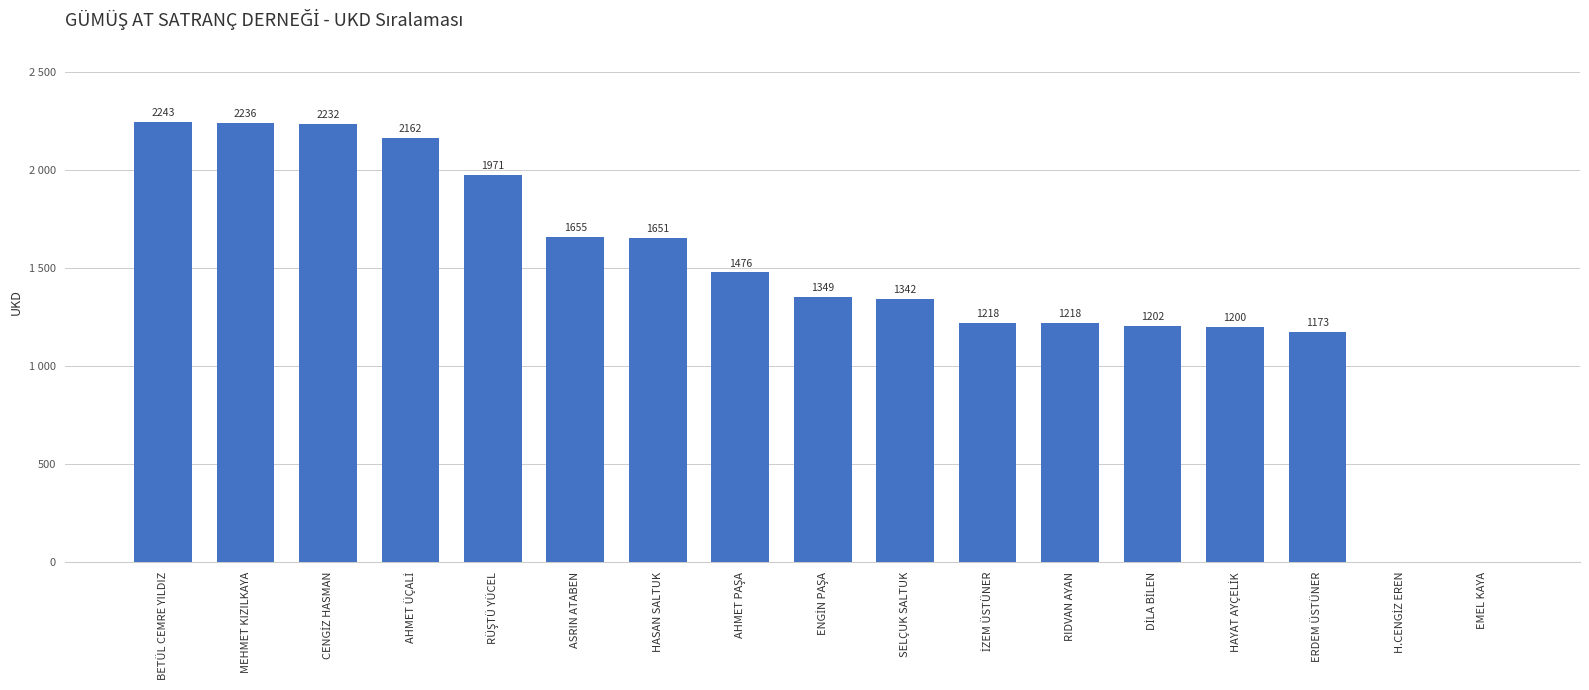

At which label is the value closest to 1121?

ERDEM ÜSTÜNER